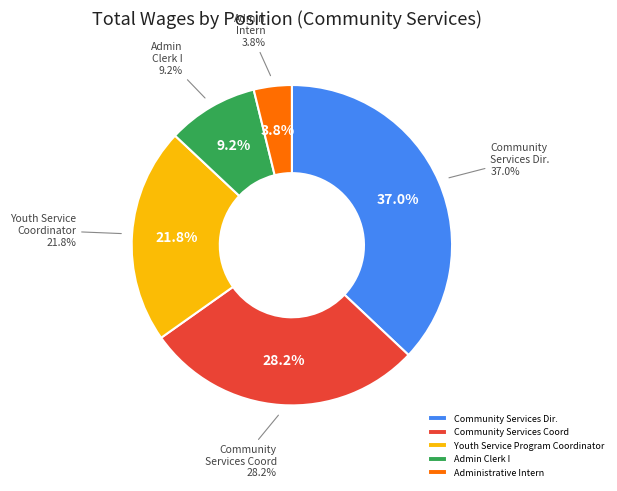

Combined, do Administrative Intern and Admin Clerk I account for over 50%?

No